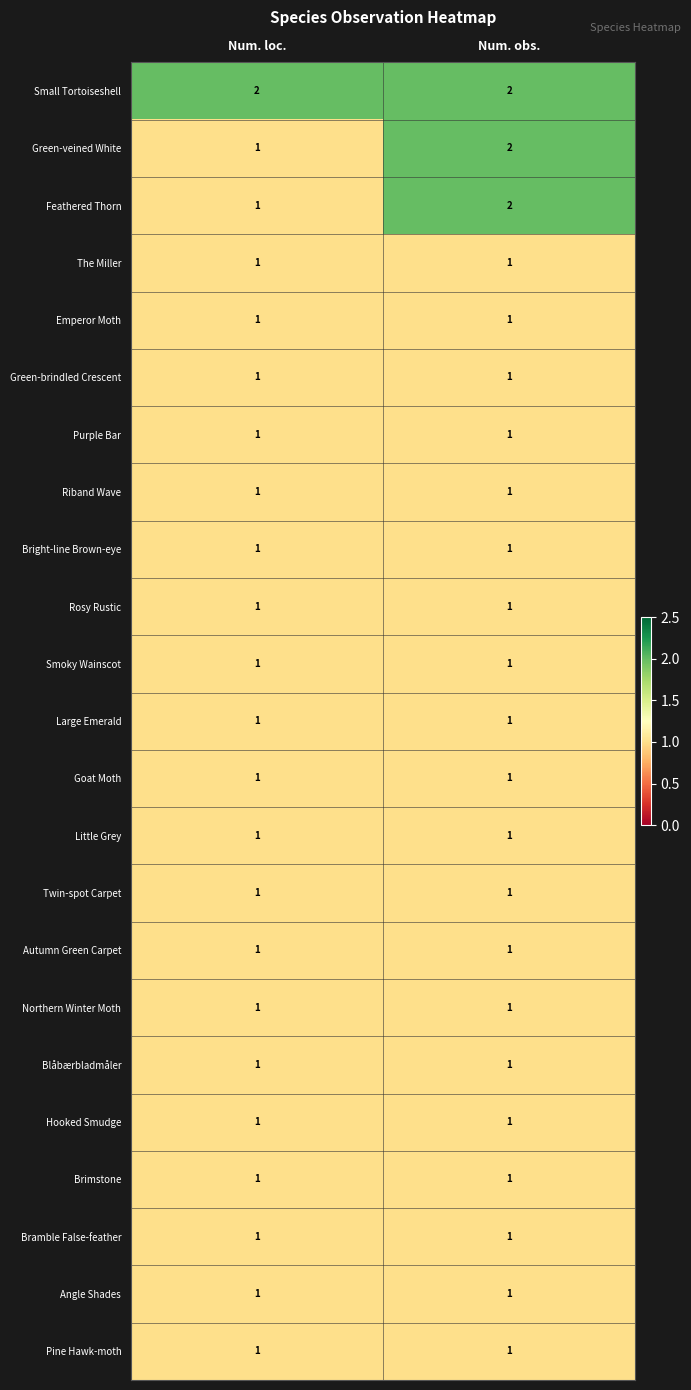

At which category is the sum across all series the highest?

Num. obs.